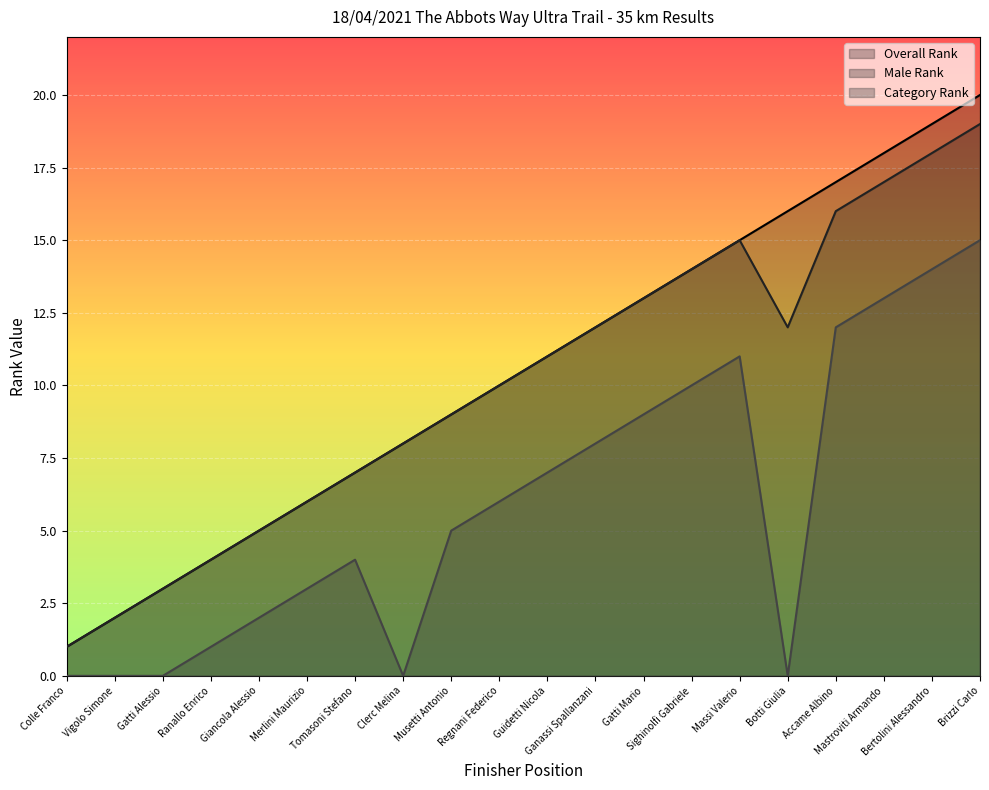

At which label does Overall Rank first exceed 11?

Ganassi Spallanzani